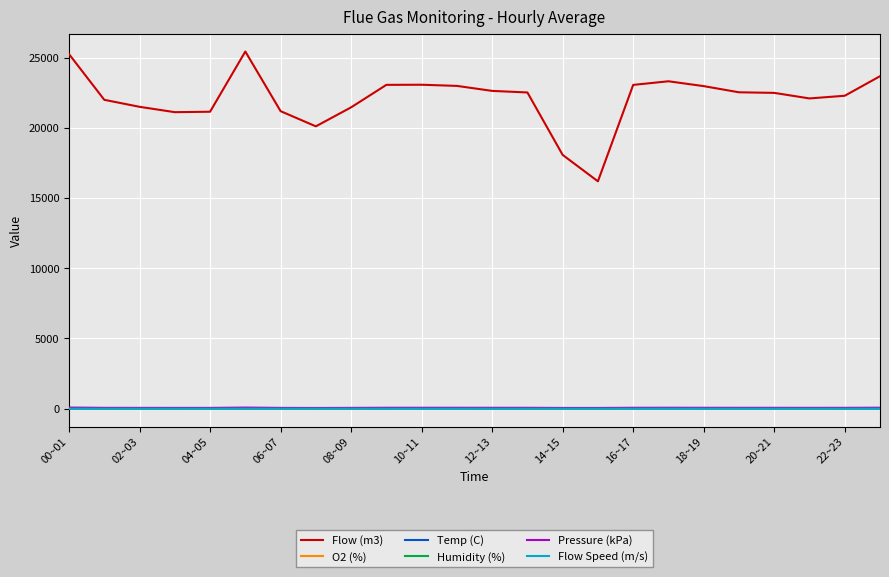

Which series has the largest range (max minus min)?

Flow (m3)